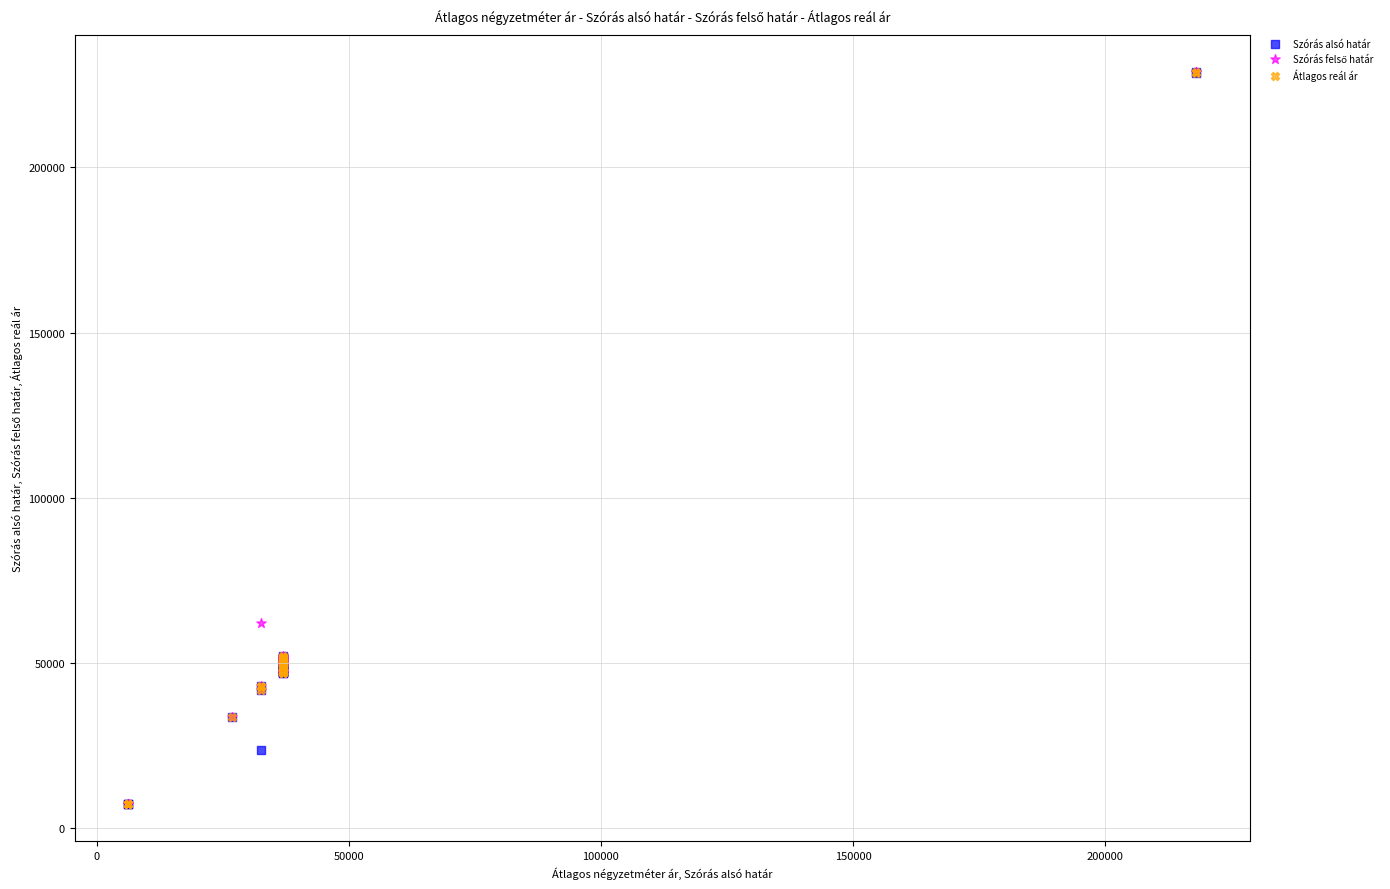

Across all series, what Y value is closest to 118116?

62059